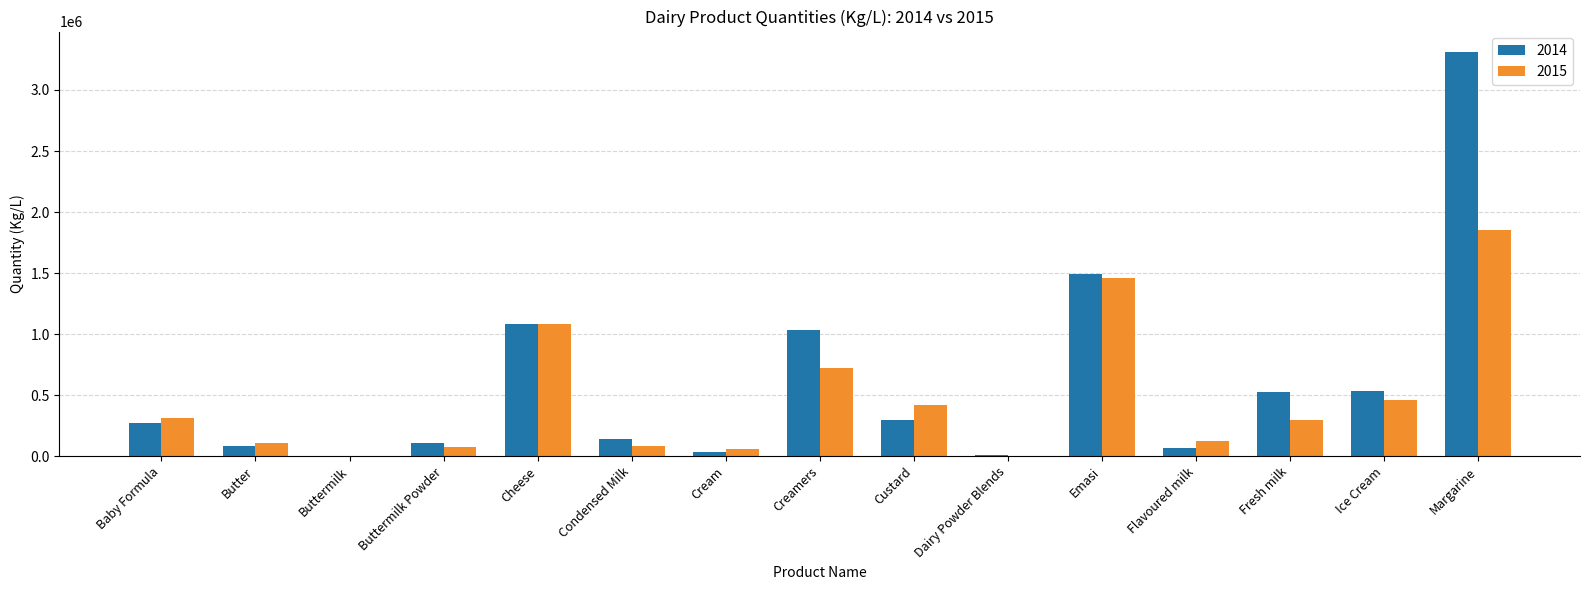

Is the value of 2015 at Creamers greater than the value of 2014 at Emasi?

No